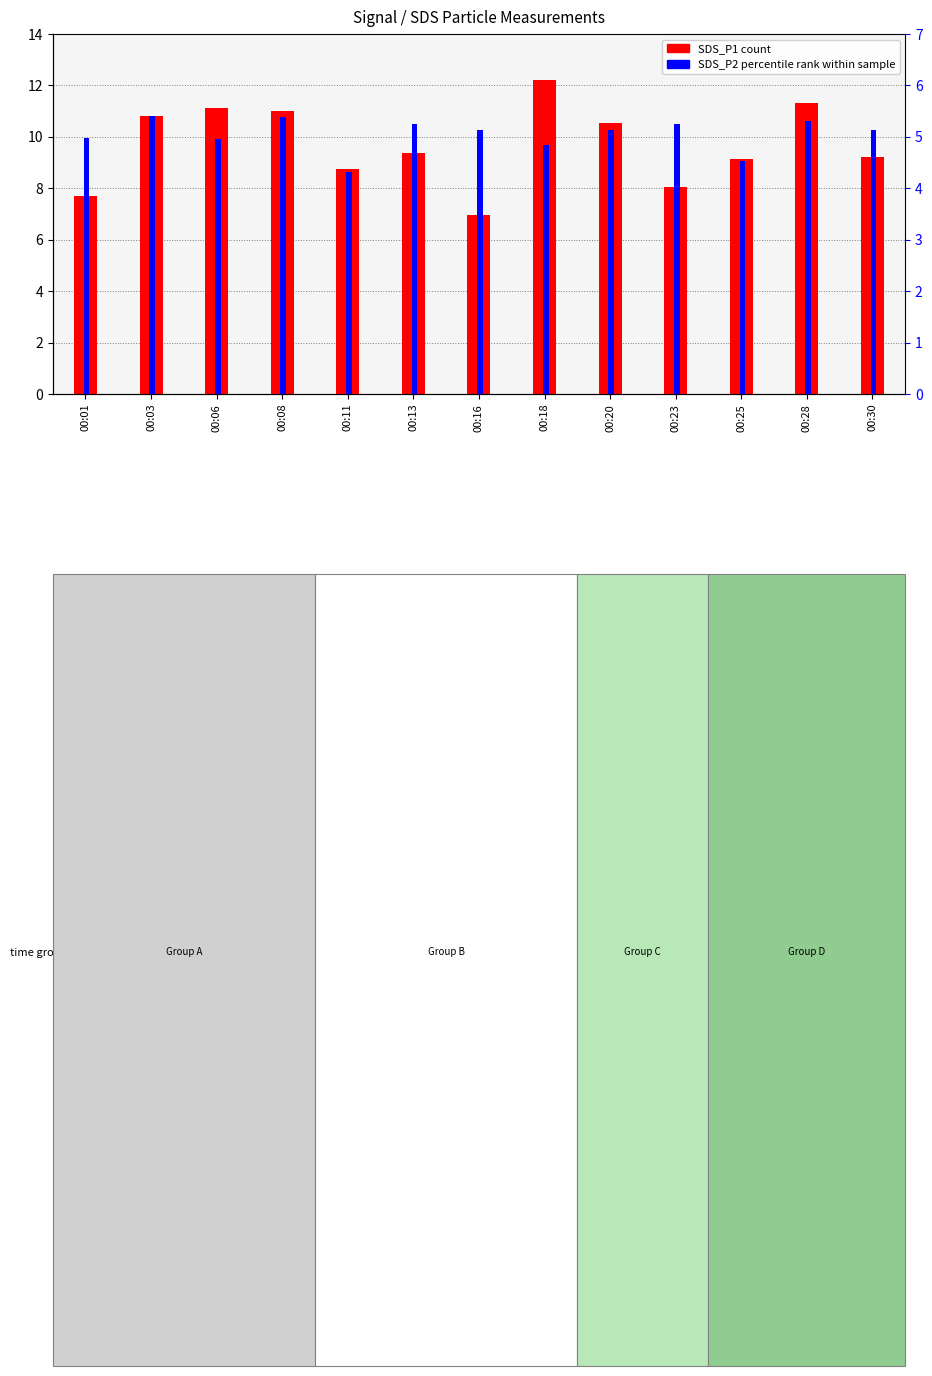

What is the sum of the SDS_P2 (percentile rank) values at 00:18 and 00:28?

10.1